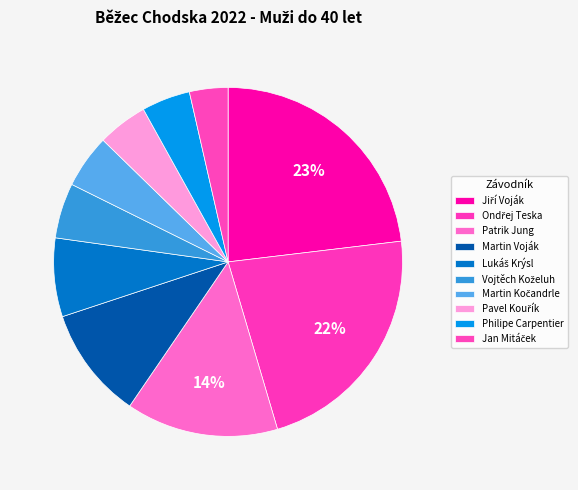

How much of the chart is everything except Martin Kočandrle?

95.0%